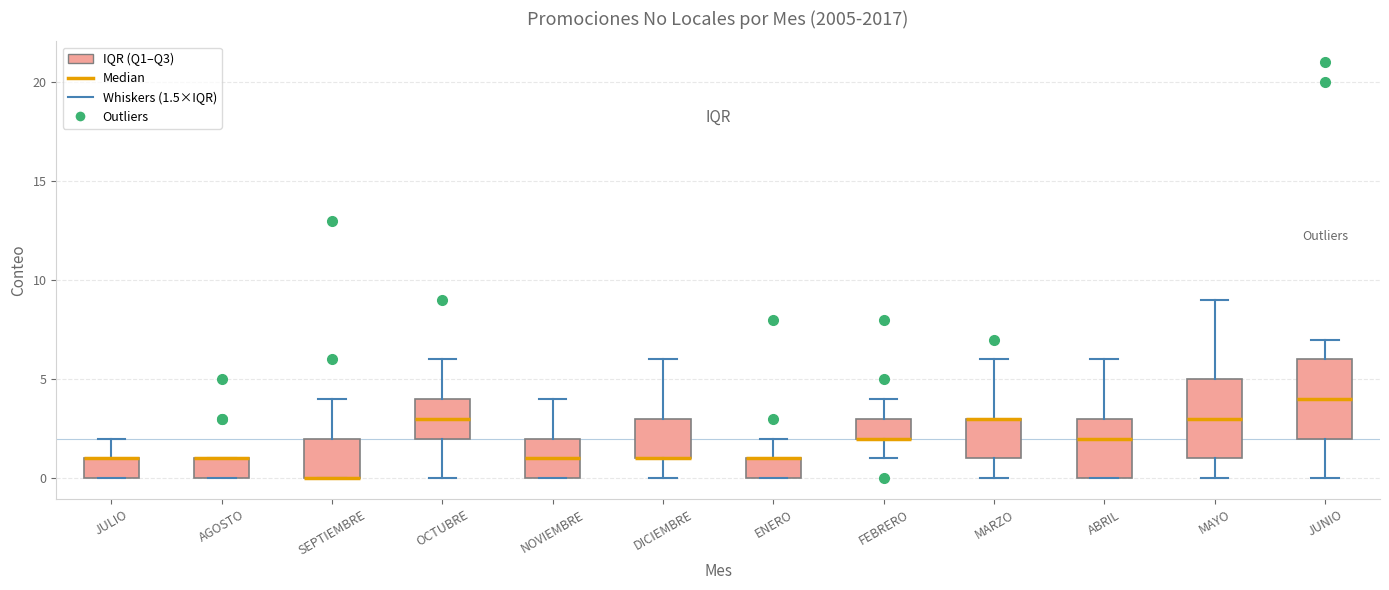

Reading left to right, transcribe this box plot: for each box, give where its median line is, the range the box spans, and where its two whiskers end, as read against the y-axis. The values are not printed on the chart, so give them approximately, as read against the axis.

JULIO: median 1 (drawn on the box's upper edge), box 0 to 1, whiskers 0 to 2
AGOSTO: median 1 (drawn on the box's upper edge), box 0 to 1, whiskers 0 to 1
SEPTIEMBRE: median 0 (drawn on the box's lower edge), box 0 to 2, whiskers 0 to 4
OCTUBRE: median 3, box 2 to 4, whiskers 0 to 6
NOVIEMBRE: median 1, box 0 to 2, whiskers 0 to 4
DICIEMBRE: median 1 (drawn on the box's lower edge), box 1 to 3, whiskers 0 to 6
ENERO: median 1 (drawn on the box's upper edge), box 0 to 1, whiskers 0 to 2
FEBRERO: median 2 (drawn on the box's lower edge), box 2 to 3, whiskers 1 to 4
MARZO: median 3 (drawn on the box's upper edge), box 1 to 3, whiskers 0 to 6
ABRIL: median 2, box 0 to 3, whiskers 0 to 6
MAYO: median 3, box 1 to 5, whiskers 0 to 9
JUNIO: median 4, box 2 to 6, whiskers 0 to 7